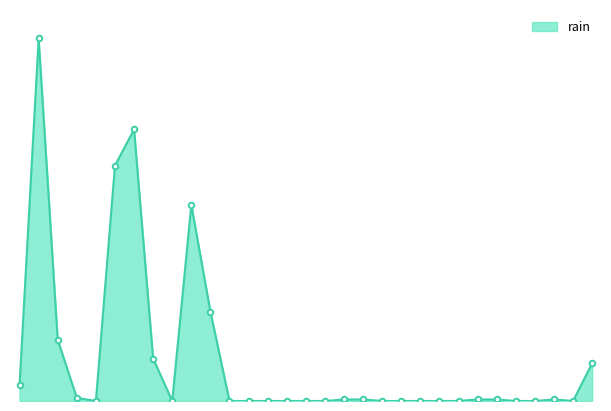

Is this an area chart (filled region under the line)?

Yes